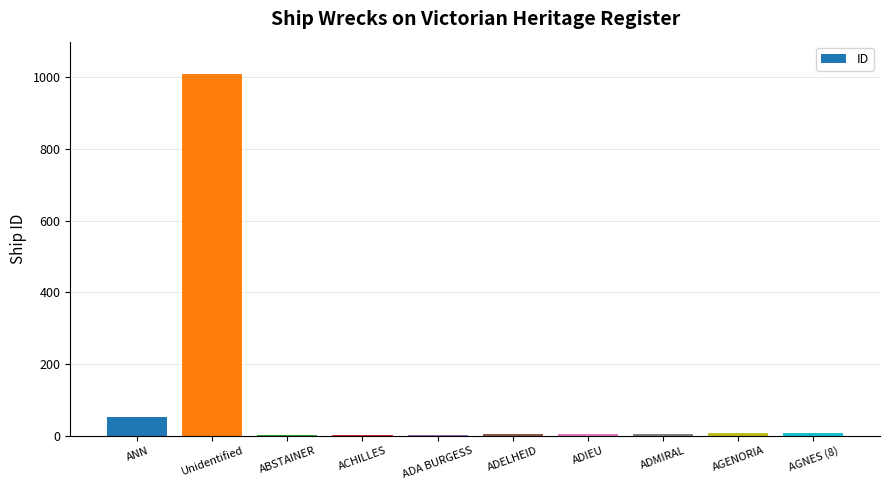

Count the number of categories in the chart.

10